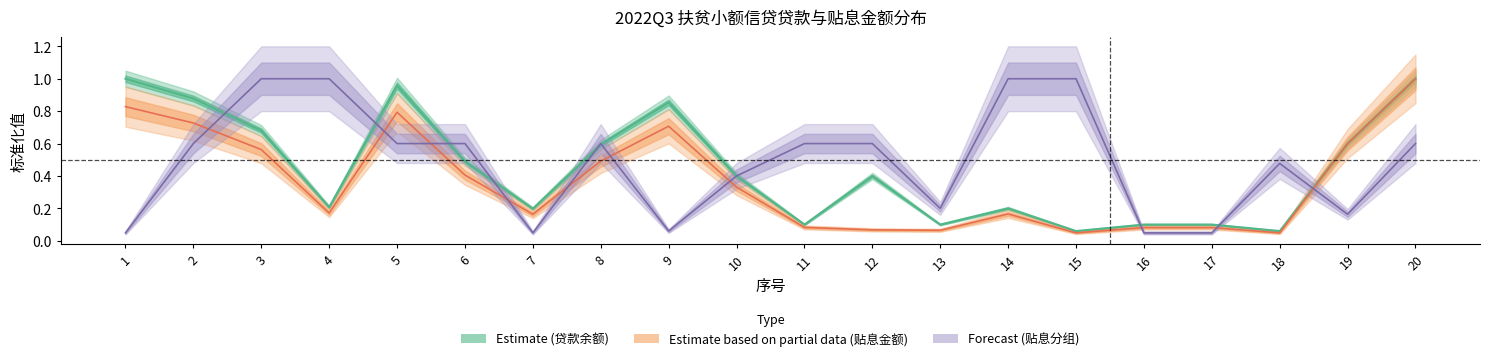

Is it true that loan_balance equals 0.9 at 9?

True